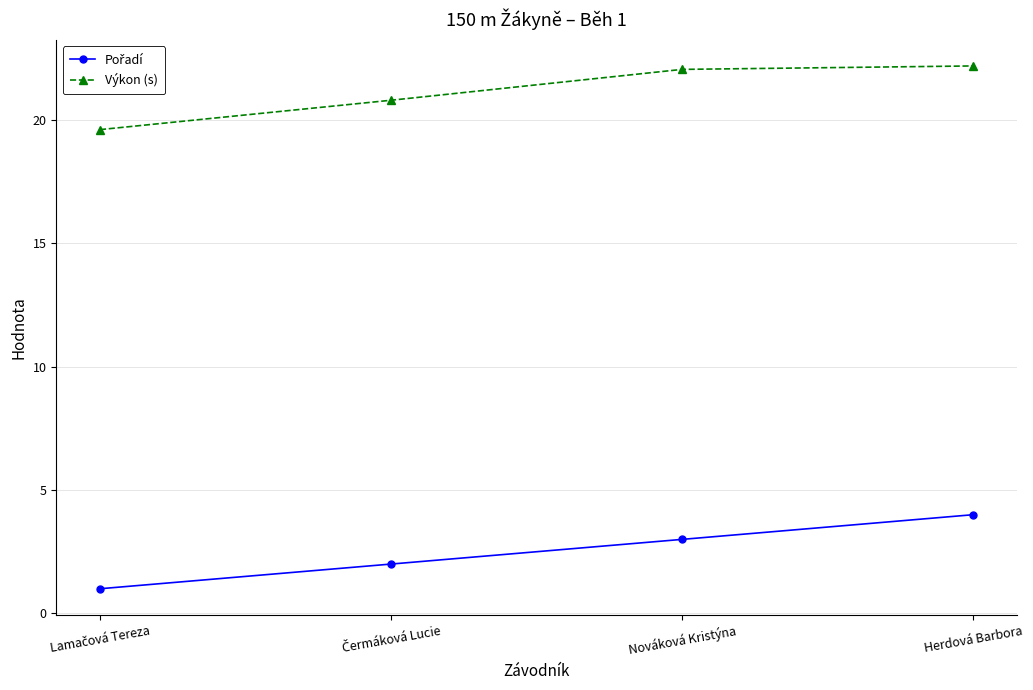

True or false: Výkon (s) has a value of 33.3 at Herdová Barbora.

False